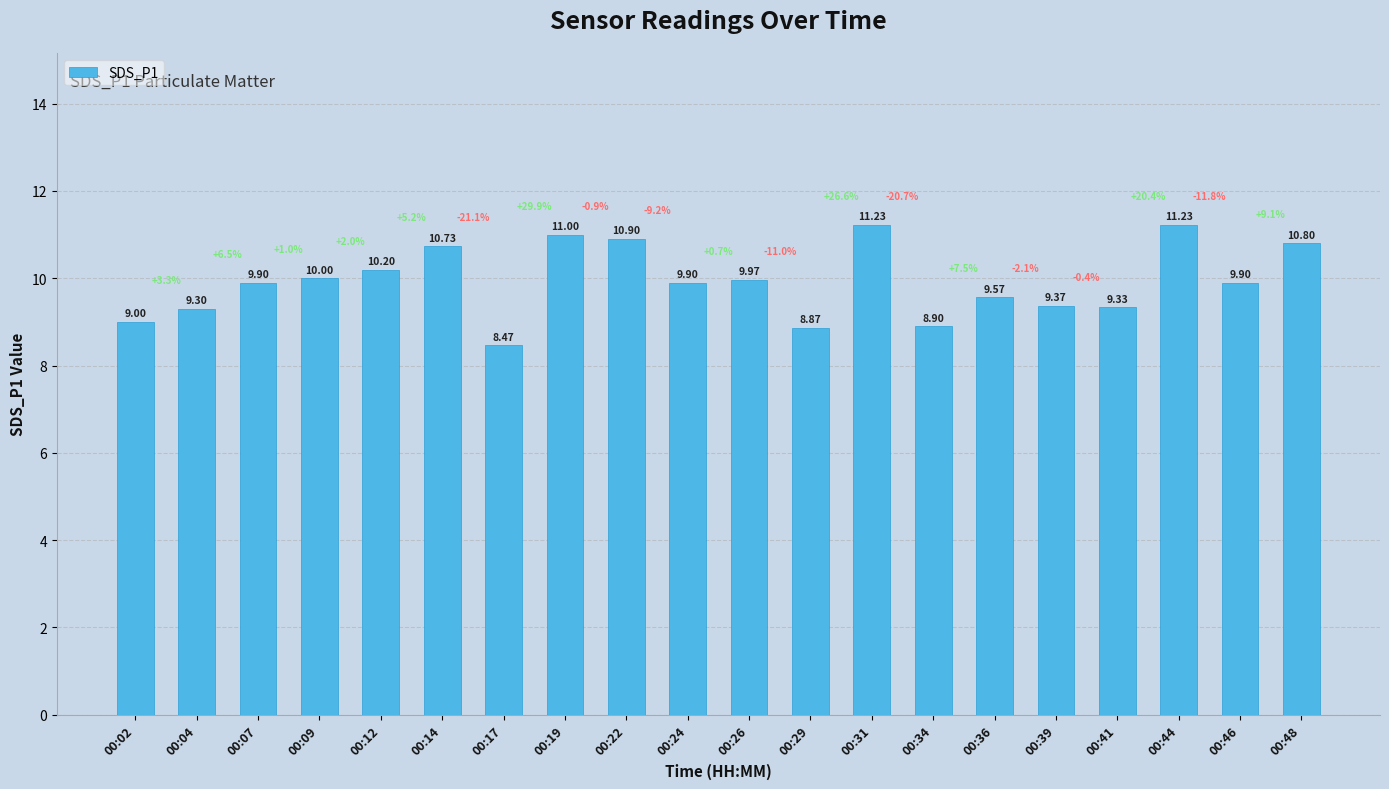

At which label is the value closest to 9?

00:02